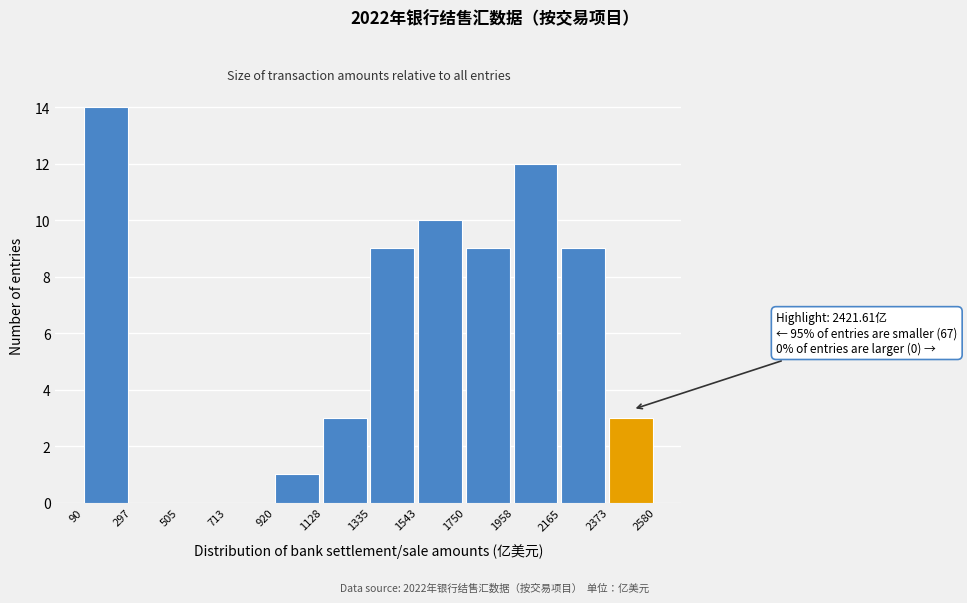

Which range on the x-axis has the tallest bar?

90 to 297